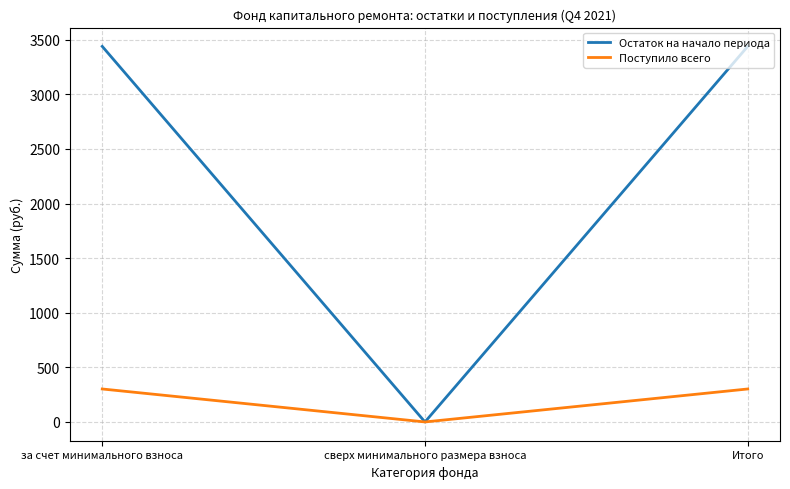

What is the difference between the highest and lowest values at за счет минимального взноса?

3137.4